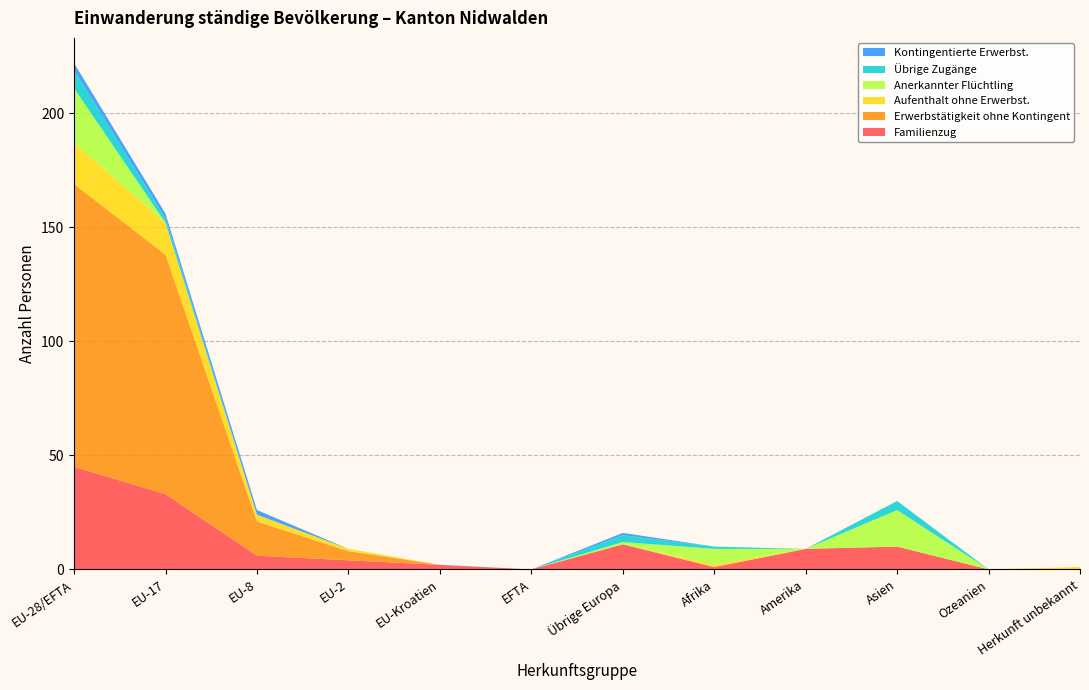

Reading left to right, transcribe all the data shown in this chart.

Familienzug: EU-28/EFTA=45	EU-17=33	EU-8=6	EU-2=4	EU-Kroatien=2	EFTA=0	Übrige Europa=11	Afrika=1	Amerika=9	Asien=10	Ozeanien=0	Herkunft unbekannt=0
Erwerbstätigkeit ohne Kontingent: EU-28/EFTA=124	EU-17=105	EU-8=15	EU-2=4	EU-Kroatien=0	EFTA=0	Übrige Europa=0	Afrika=0	Amerika=0	Asien=0	Ozeanien=0	Herkunft unbekannt=0
Aufenthalt ohne Erwerbst.: EU-28/EFTA=18	EU-17=14	EU-8=3	EU-2=1	EU-Kroatien=0	EFTA=0	Übrige Europa=0	Afrika=1	Amerika=0	Asien=0	Ozeanien=0	Herkunft unbekannt=1
Anerkannter Flüchtling: EU-28/EFTA=24	EU-17=0	EU-8=0	EU-2=0	EU-Kroatien=0	EFTA=0	Übrige Europa=1	Afrika=7	Amerika=0	Asien=16	Ozeanien=0	Herkunft unbekannt=0
Übrige Zugänge: EU-28/EFTA=8	EU-17=2	EU-8=0	EU-2=0	EU-Kroatien=0	EFTA=0	Übrige Europa=3	Afrika=1	Amerika=0	Asien=4	Ozeanien=0	Herkunft unbekannt=0
Kontingentierte Erwerbst.: EU-28/EFTA=3	EU-17=2	EU-8=2	EU-2=0	EU-Kroatien=0	EFTA=0	Übrige Europa=1	Afrika=0	Amerika=0	Asien=0	Ozeanien=0	Herkunft unbekannt=0